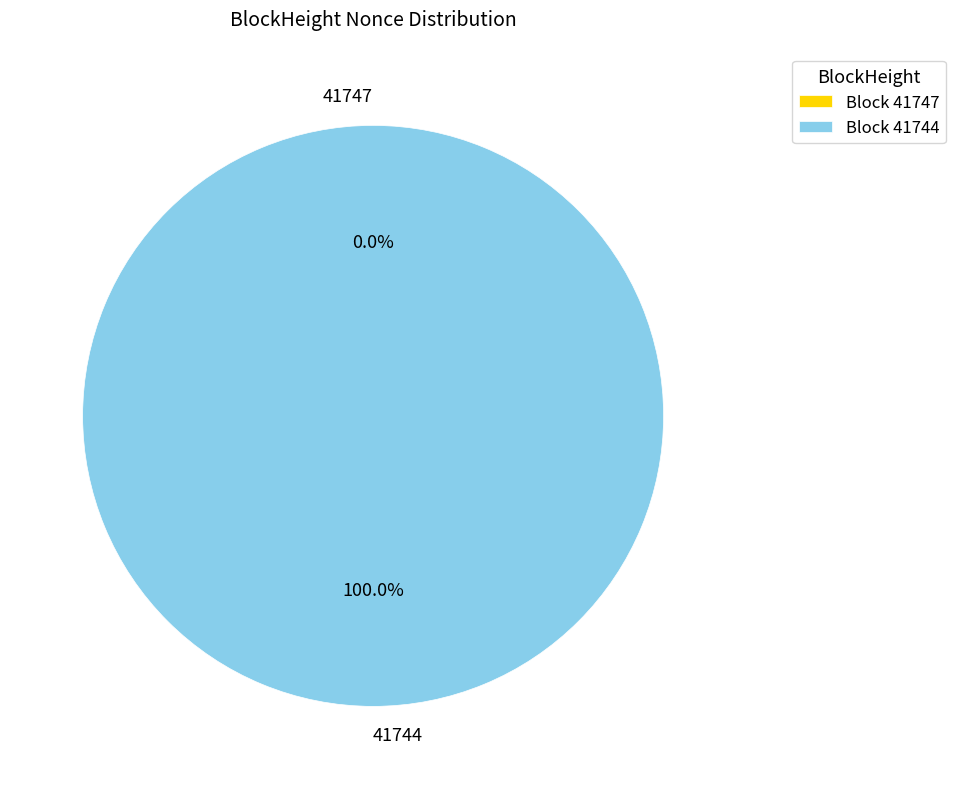

To the nearest percent, what portion does 41744 represent?

100%